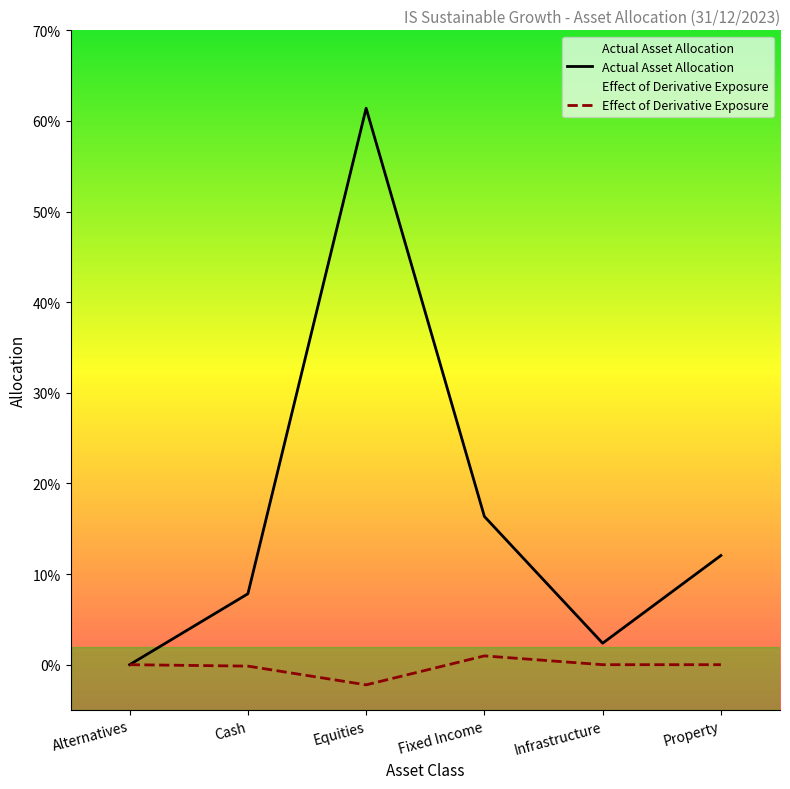

The value of Actual Asset Allocation at Infrastructure is 0.0. True or false?

False